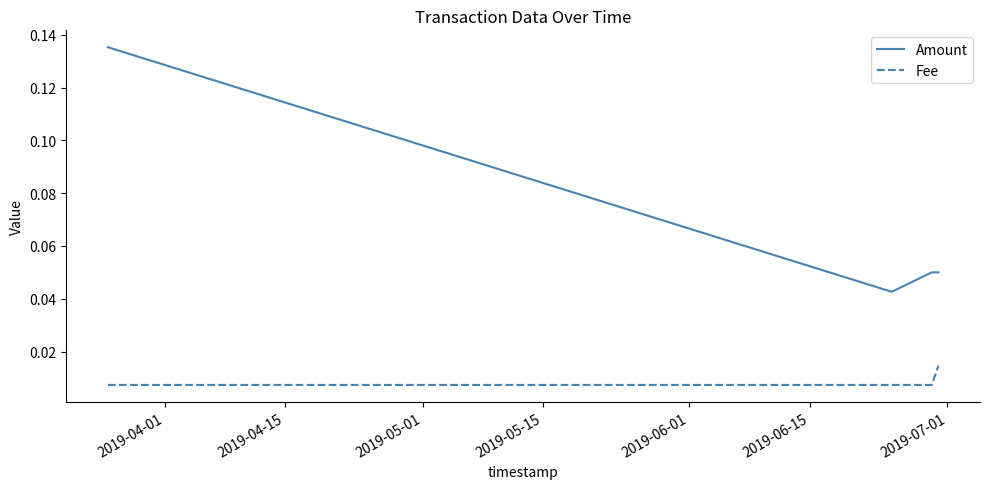

In Amount, how many points are lower than both neighbors (excluding endpoints)?

1